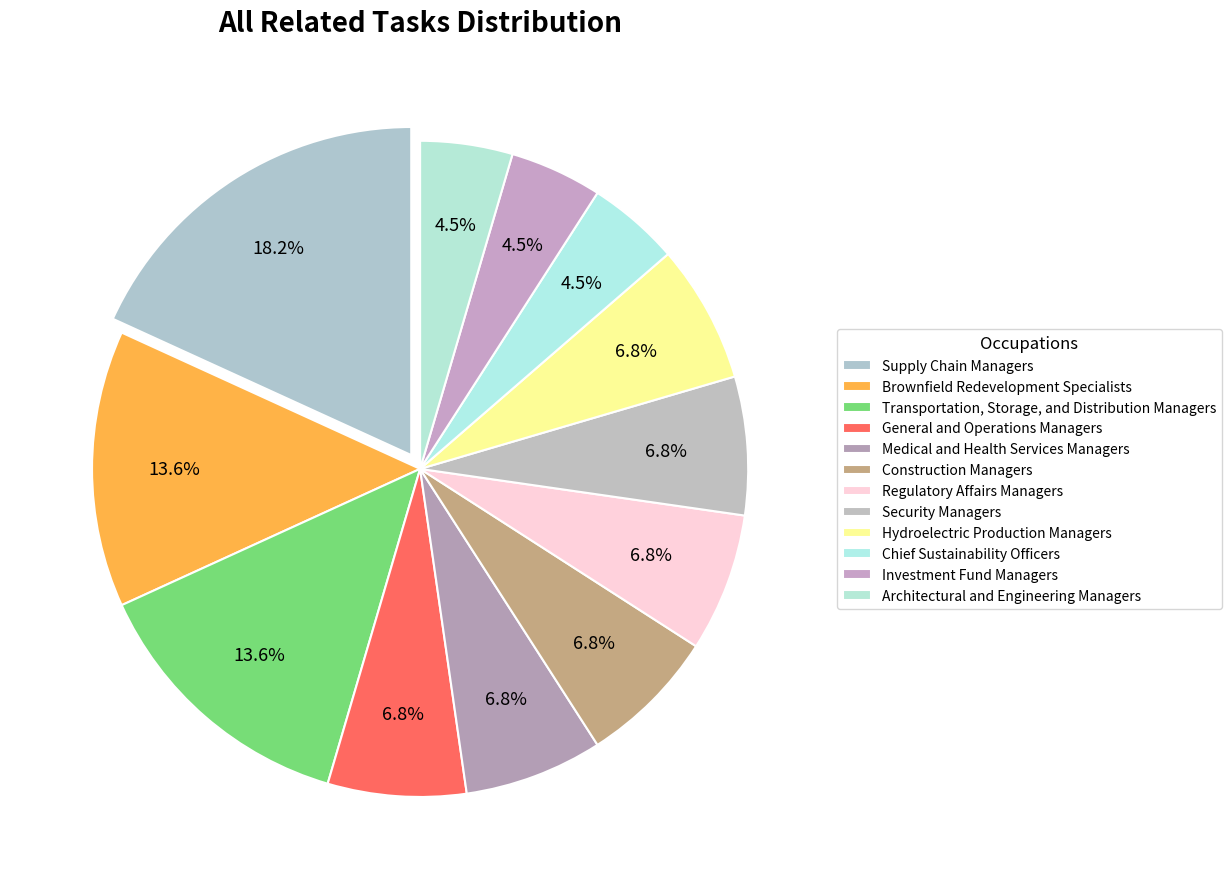

To the nearest percent, what is the average slice percentage?

8%